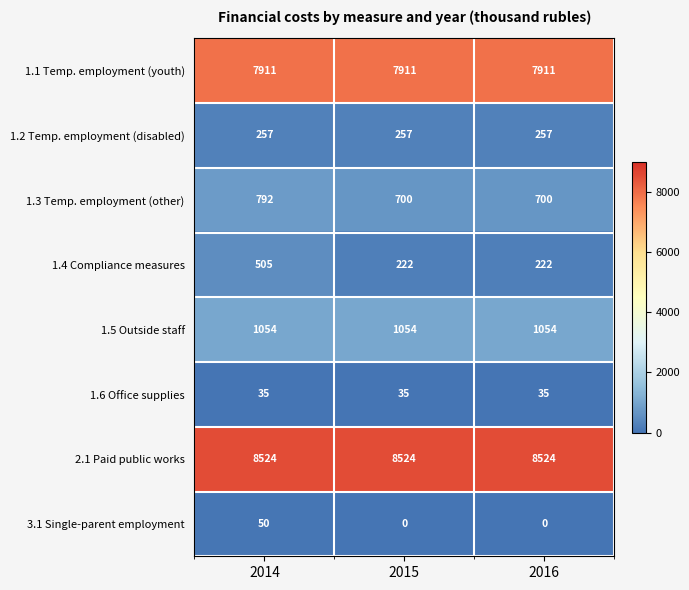

Reading left to right, extract all data points from this chart.

1.1 Temp. employment (youth): 7911	7911	7911
1.2 Temp. employment (disabled): 257	257	257
1.3 Temp. employment (other): 792	700	700
1.4 Compliance measures: 505	222	222
1.5 Outside staff: 1054	1054	1054
1.6 Office supplies: 35	35	35
2.1 Paid public works: 8524	8524	8524
3.1 Single-parent employment: 50	0	0